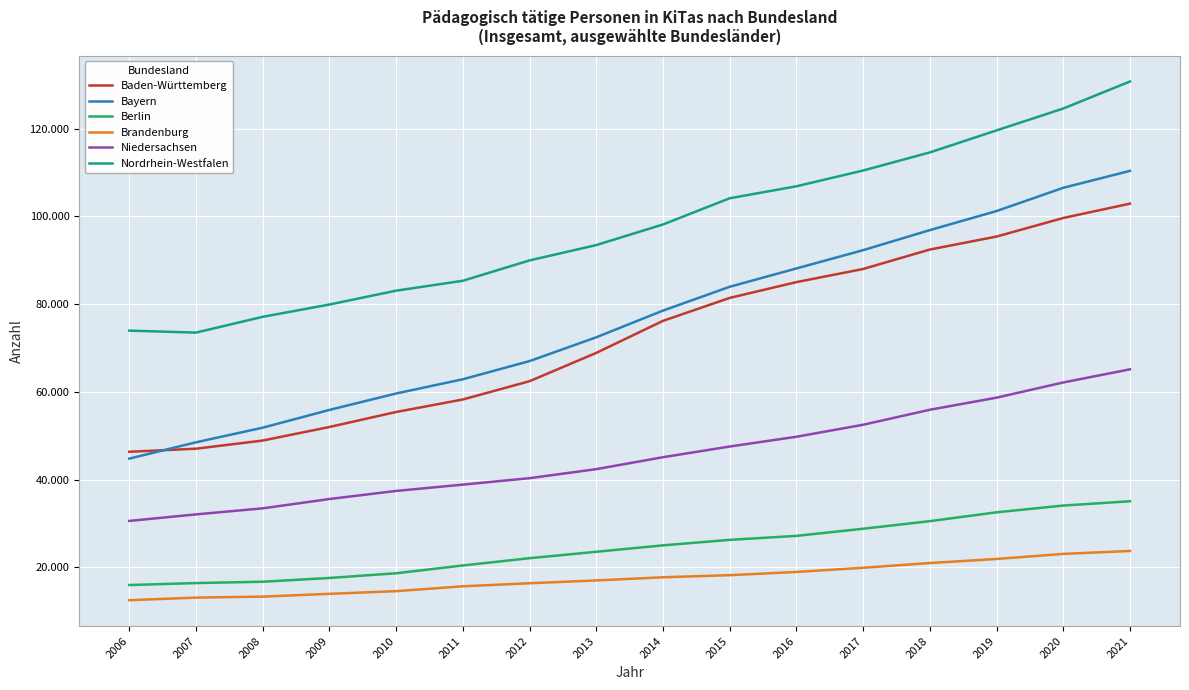

Between 2010 and 2011, which series saw the biggest shift?

Bayern